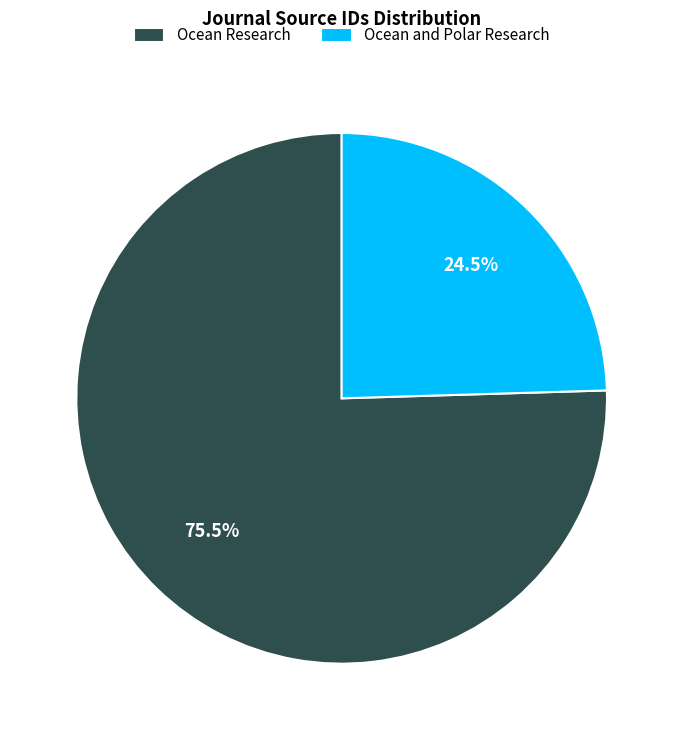

What is the largest slice in the pie chart?

Ocean Research